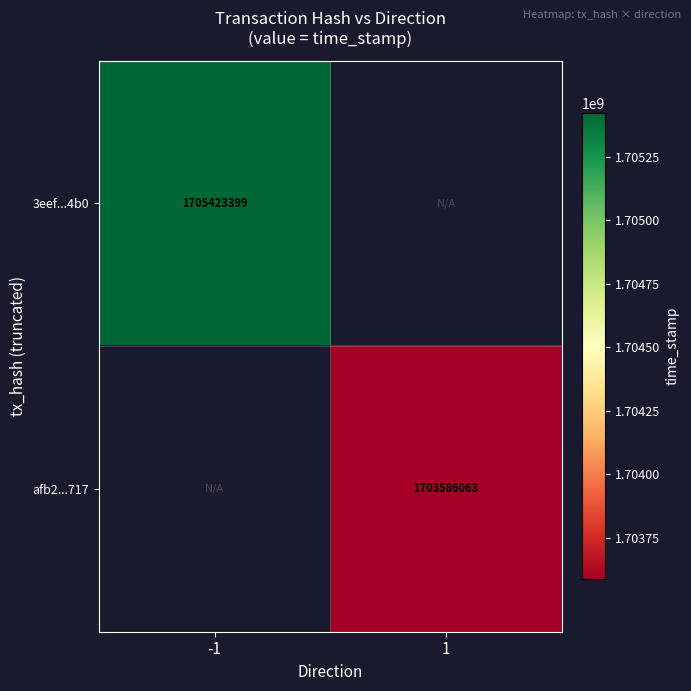

True or false: 3eef...4b0 has a value of 1705423399 at -1.

True